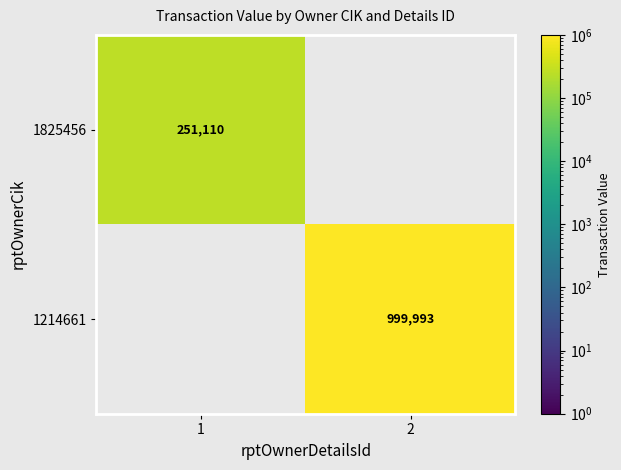

True or false: 1825456 has a value of 171471 at 1.

False